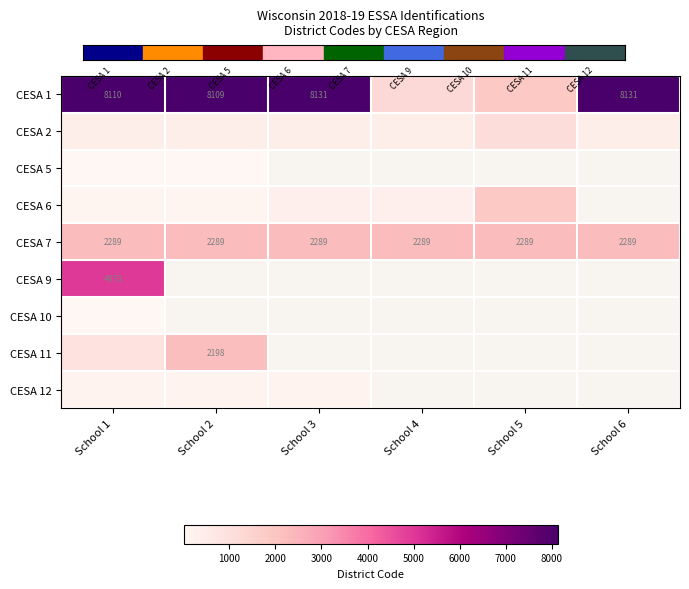

The CESA 1 series shows 8131 at School 6. True or false?

True